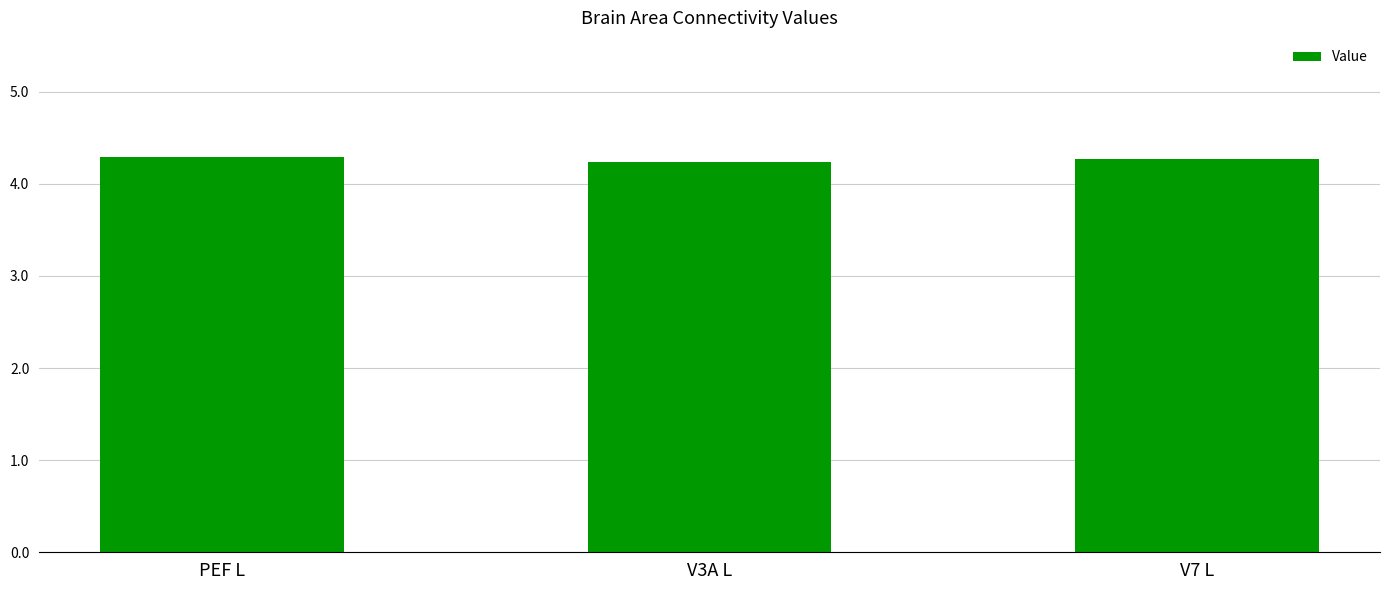

How many series are shown in this chart?

1